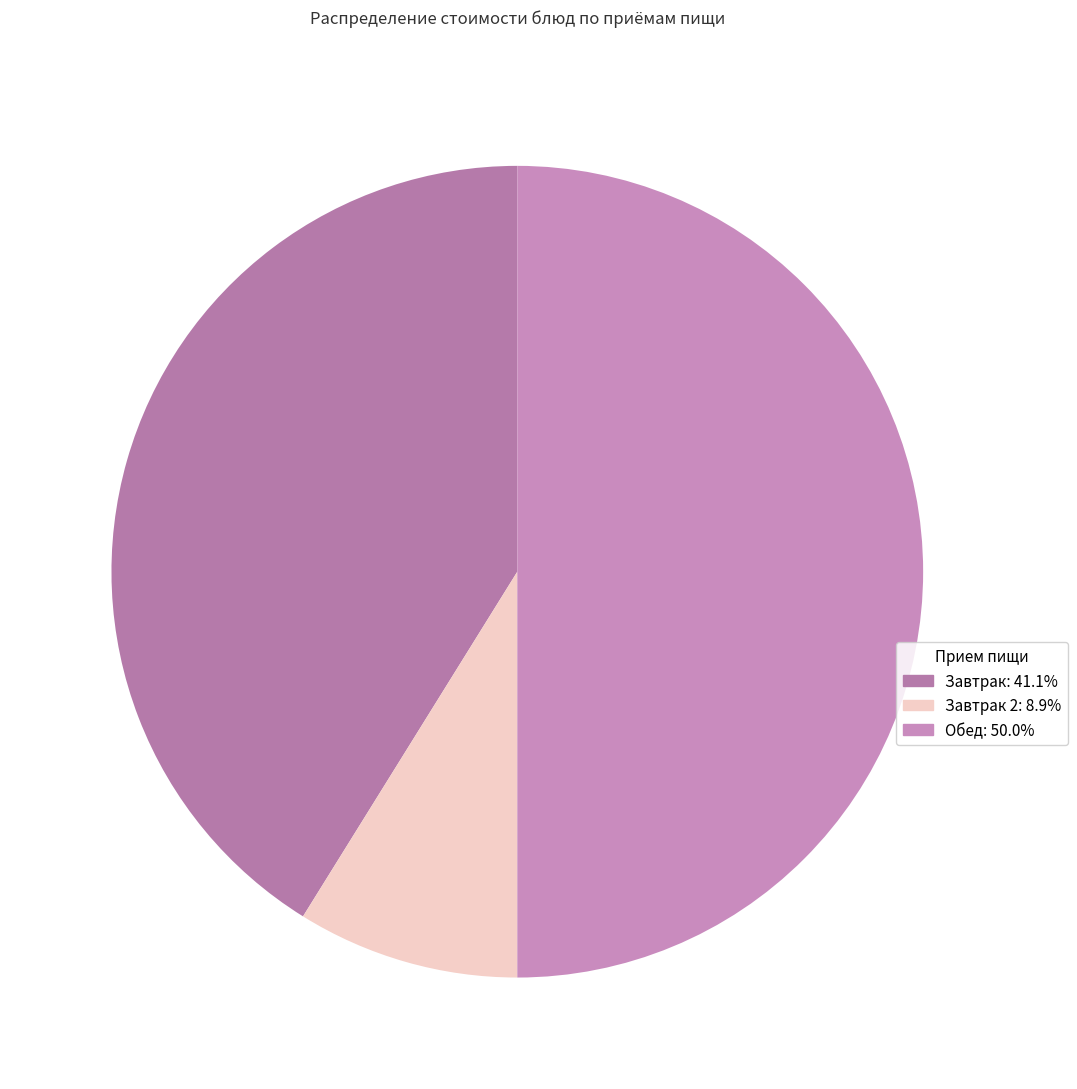

How many slices are in this pie chart?

3